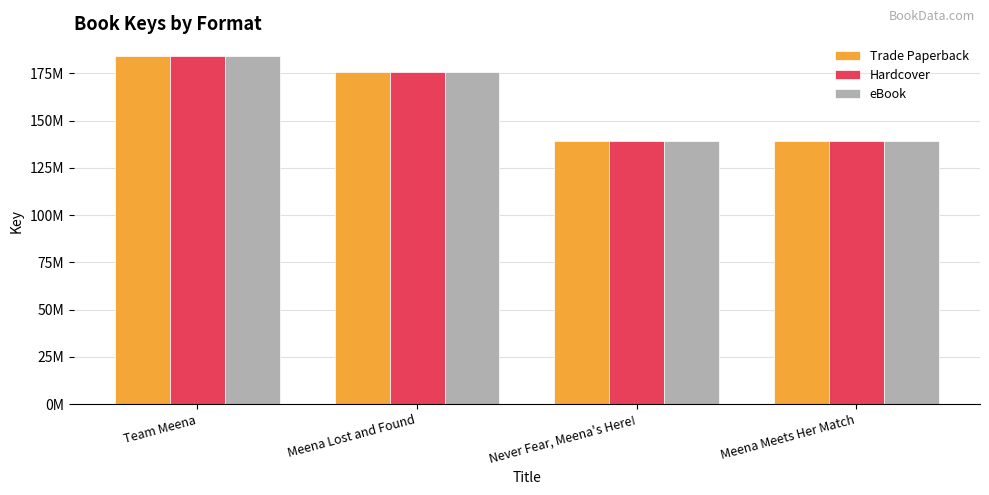

Reading left to right, transcribe all the data shown in this chart.

Trade Paperback: Team Meena=184276408	Meena Lost and Found=175470377	Never Fear, Meena's Here!=139137431	Meena Meets Her Match=139137007
Hardcover: Team Meena=184276408	Meena Lost and Found=175470377	Never Fear, Meena's Here!=139137431	Meena Meets Her Match=139137007
eBook: Team Meena=184276408	Meena Lost and Found=175470377	Never Fear, Meena's Here!=139137431	Meena Meets Her Match=139137007